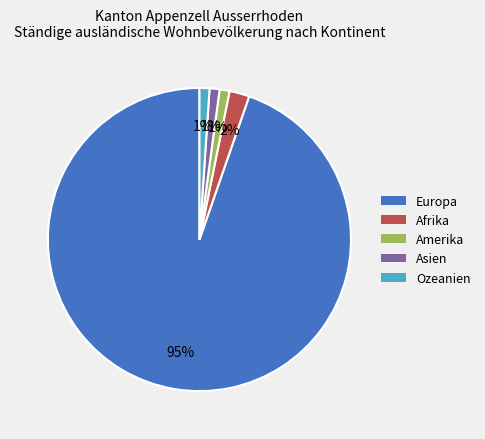

Is there any slice that represents more than half of the pie?

Yes